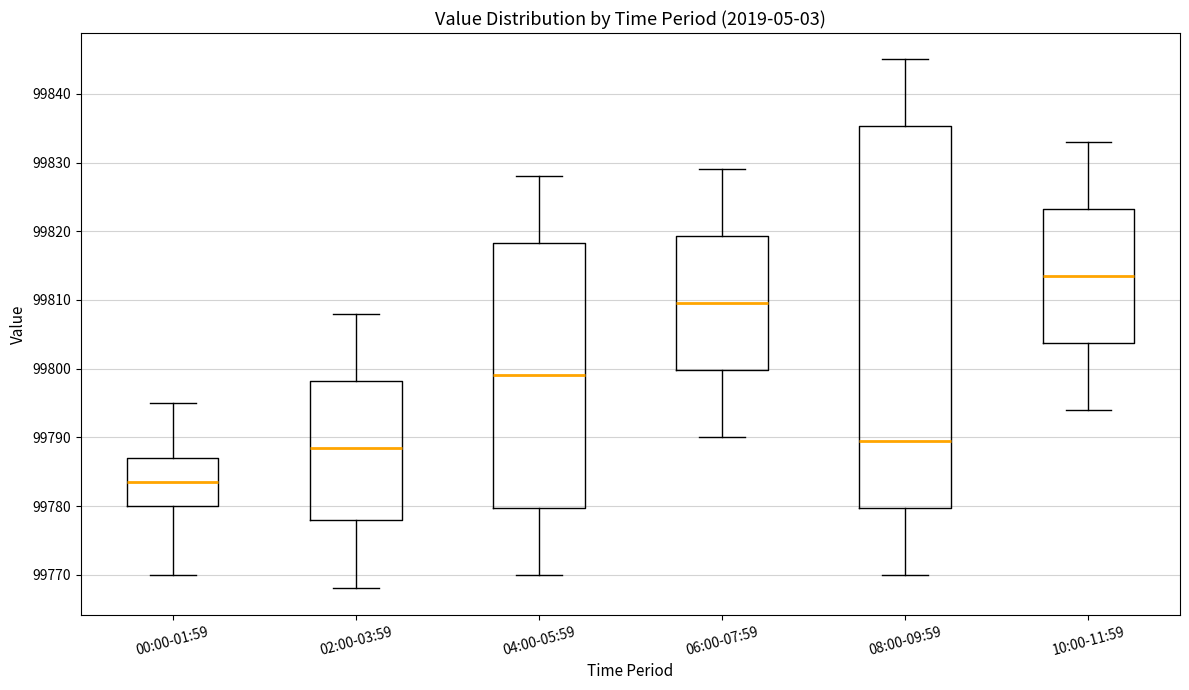

Reading left to right, read every box against the y-axis: the position of its median line, the range the box covers, and the ends of its whiskers. The values are not printed on the chart, so give them approximately, as read against the axis.

00:00-01:59: median 99784, box 99780 to 99787, whiskers 99770 to 99795
02:00-03:59: median 99789, box 99778 to 99798, whiskers 99768 to 99808
04:00-05:59: median 99799, box 99780 to 99818, whiskers 99770 to 99828
06:00-07:59: median 99810, box 99800 to 99819, whiskers 99790 to 99829
08:00-09:59: median 99790, box 99780 to 99835, whiskers 99770 to 99845
10:00-11:59: median 99814, box 99804 to 99823, whiskers 99794 to 99833